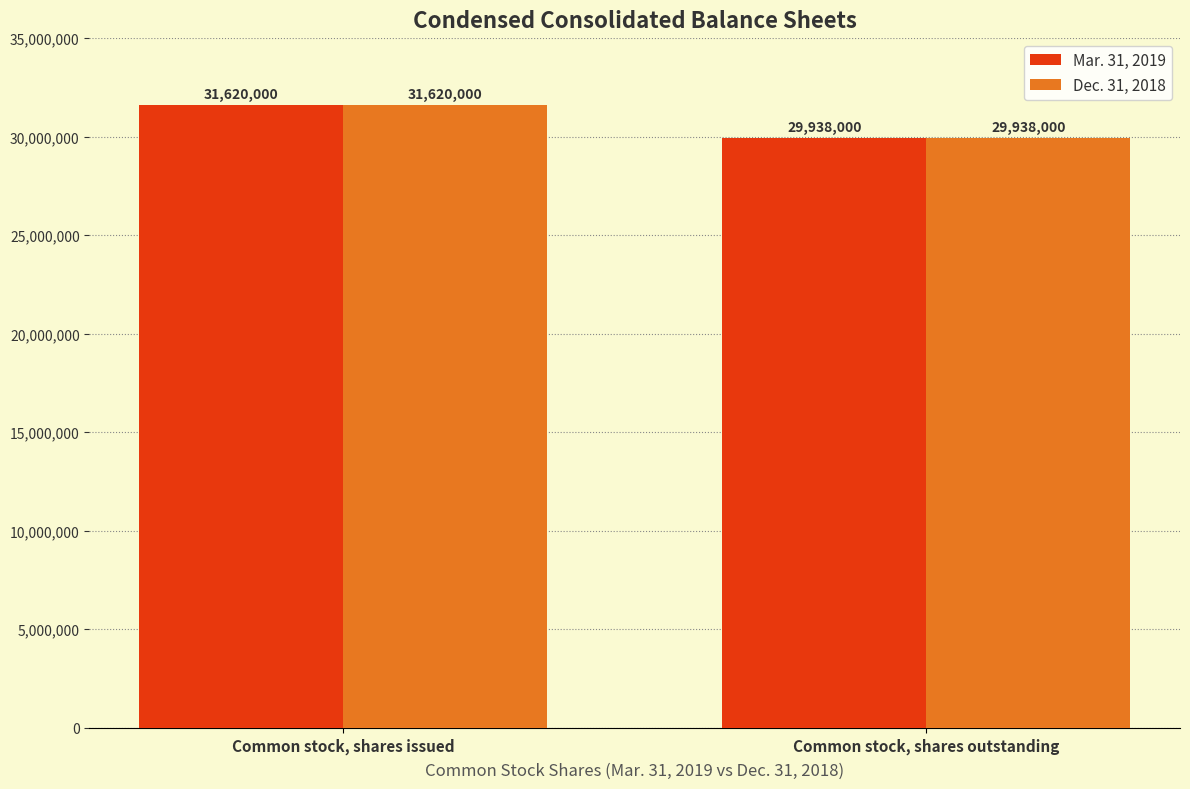

At which category is the sum across all series the highest?

Common stock, shares issued